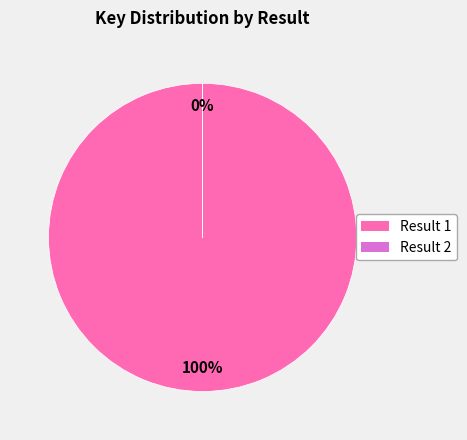

Is there any slice that represents more than half of the pie?

Yes